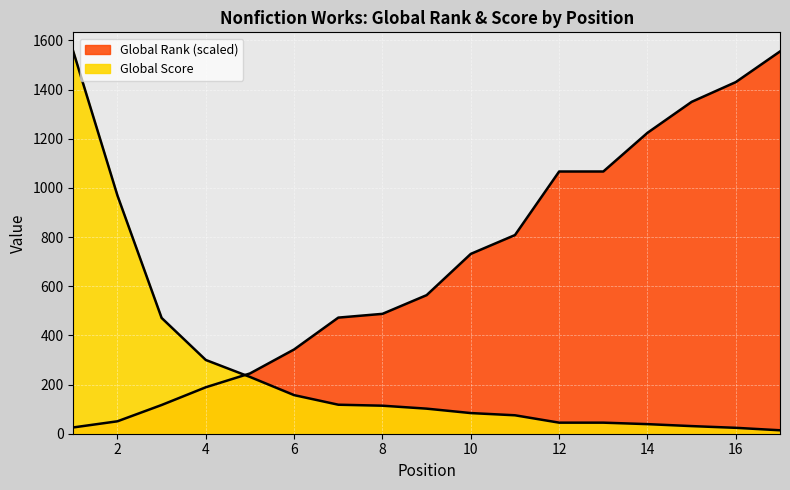

Reading right to left, extract all data points from this chart.

Global Rank: 1555.0	1430.4	1350.0	1224.1	1066.6	1066.6	808.1	731.6	563.7	487.6	472.3	342.8	245.1	188.9	116.8	50.5	25.6
Global Score: 14.0	24.0	31.0	39.0	45.0	45.0	75.0	84.0	102.0	114.0	118.0	157.0	231.0	300.0	471.0	969.0	1555.0